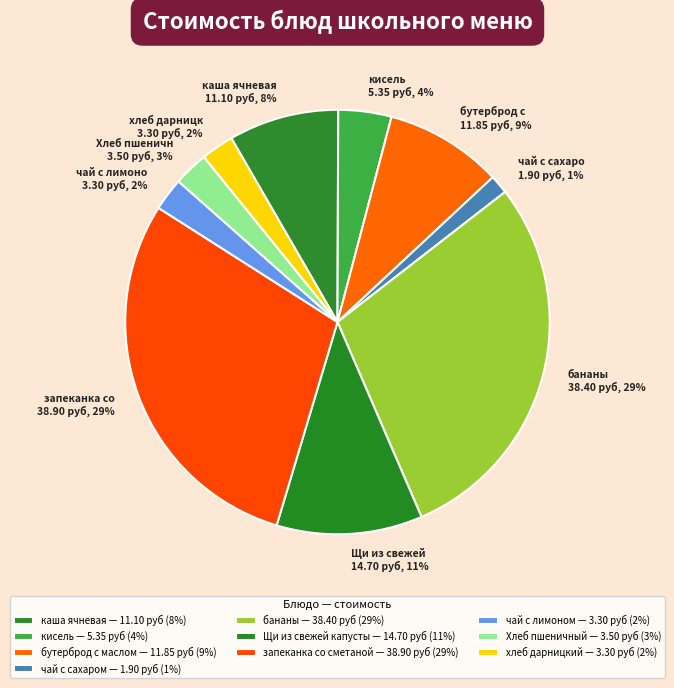

To the nearest percent, what percentage of the pie is хлеб дарницкий?

2%